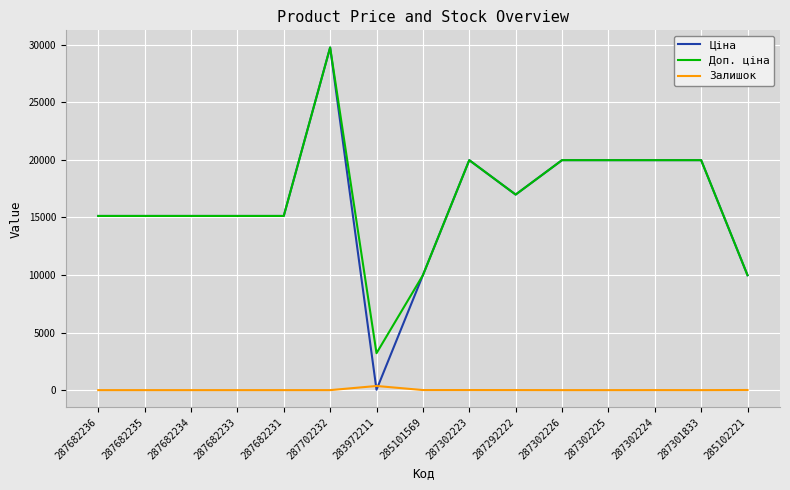

True or false: Залишок and Ціна intersect in this chart.

True